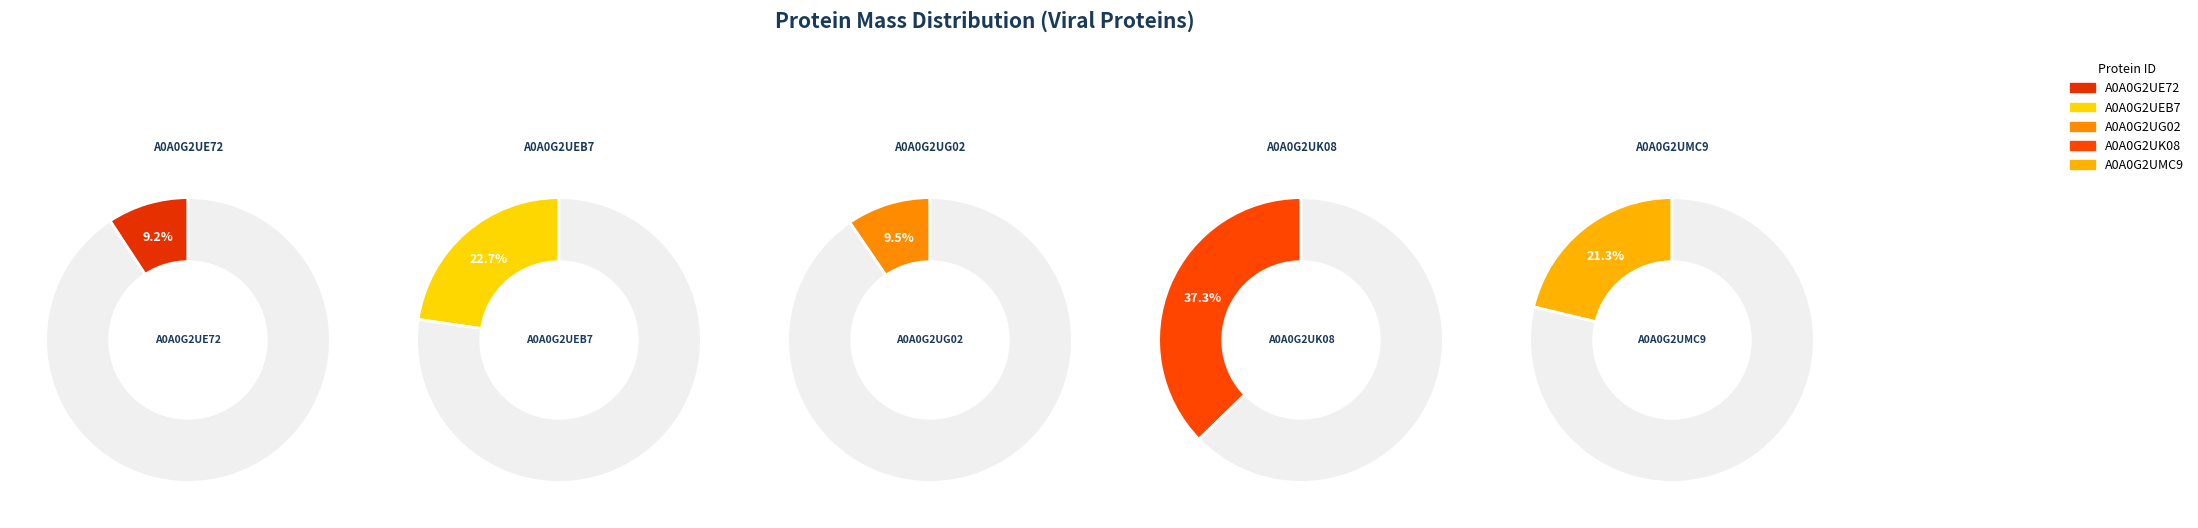

To the nearest percent, what is the difference between the A0A0G2UK08 and A0A0G2UMC9 slice percentages?

16%